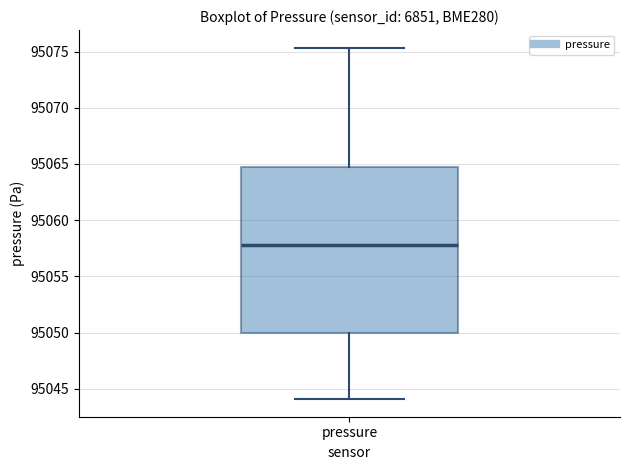

Where is the upper edge of the box for pressure on the y-axis? The values are not printed on the chart, so give them approximately, as read against the axis.

95064.5